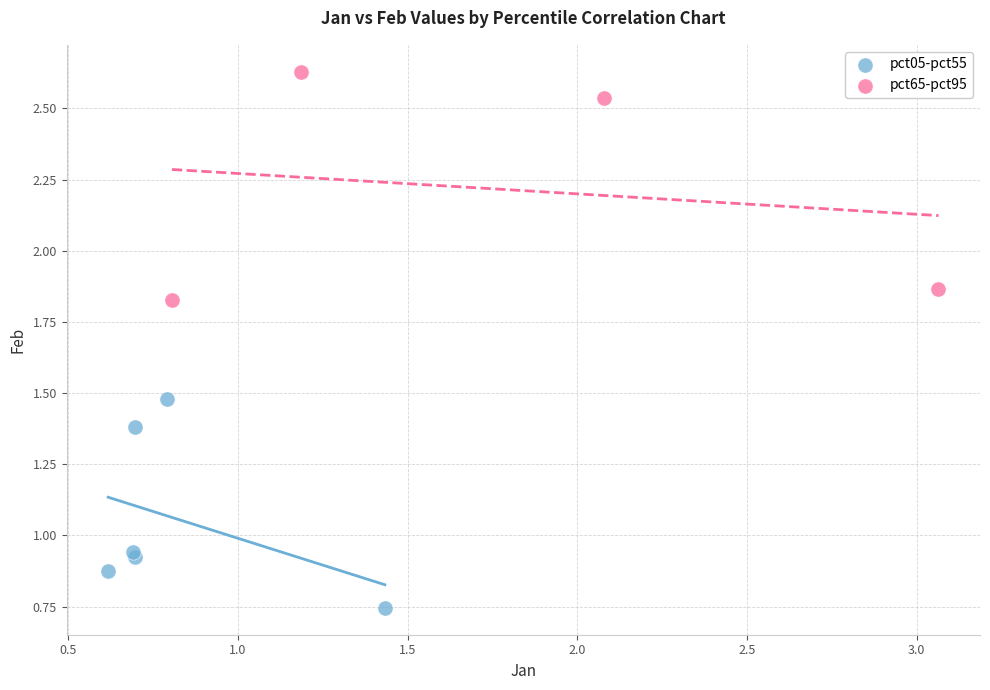

Which series reaches the minimum Y coordinate?

pct05-pct55